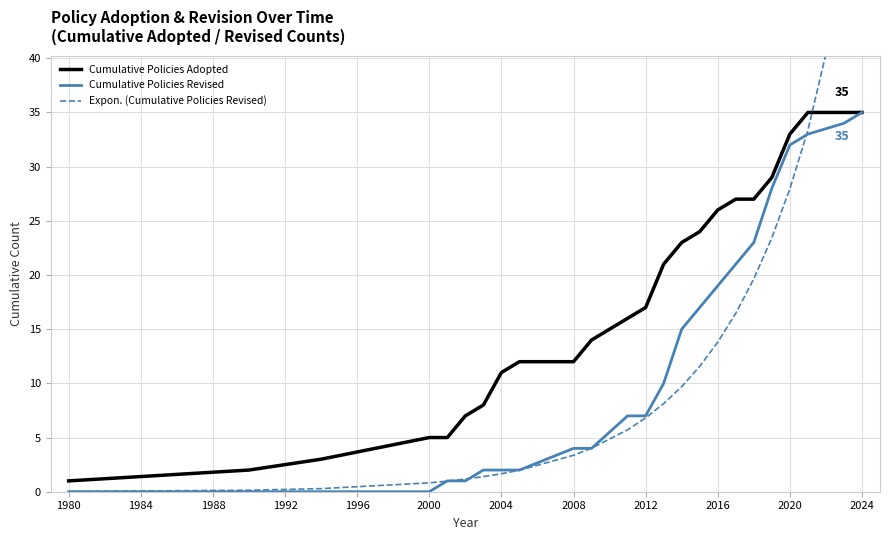

What is the difference between the second highest and minimum values in the Cumulative Policies Adopted series?

34.0